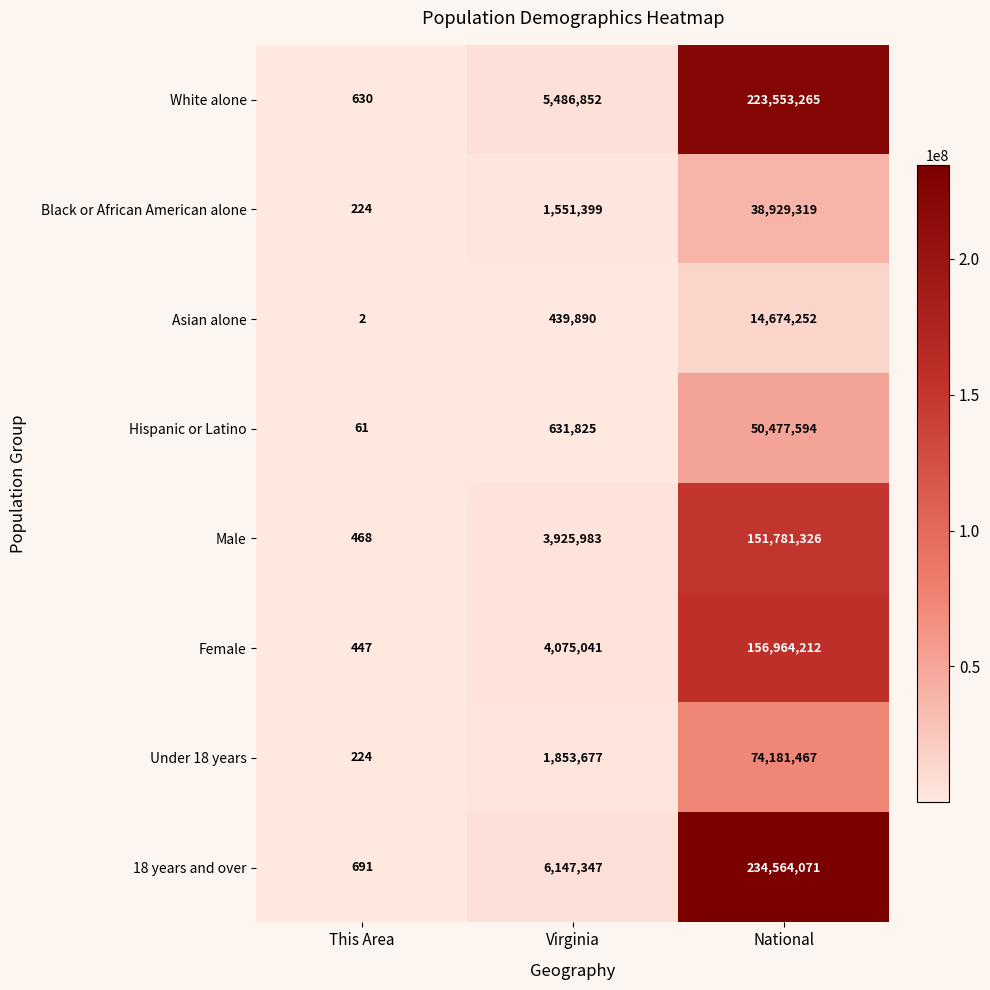

Is it true that Black or African American alone equals 38929319 at National?

True